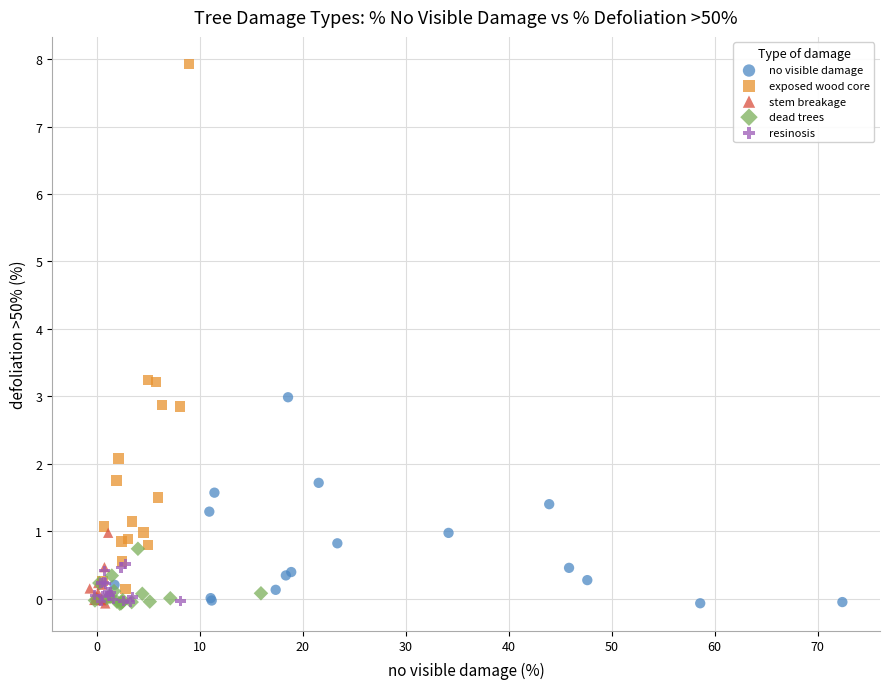

Which series reaches the maximum Y coordinate?

exposed wood core